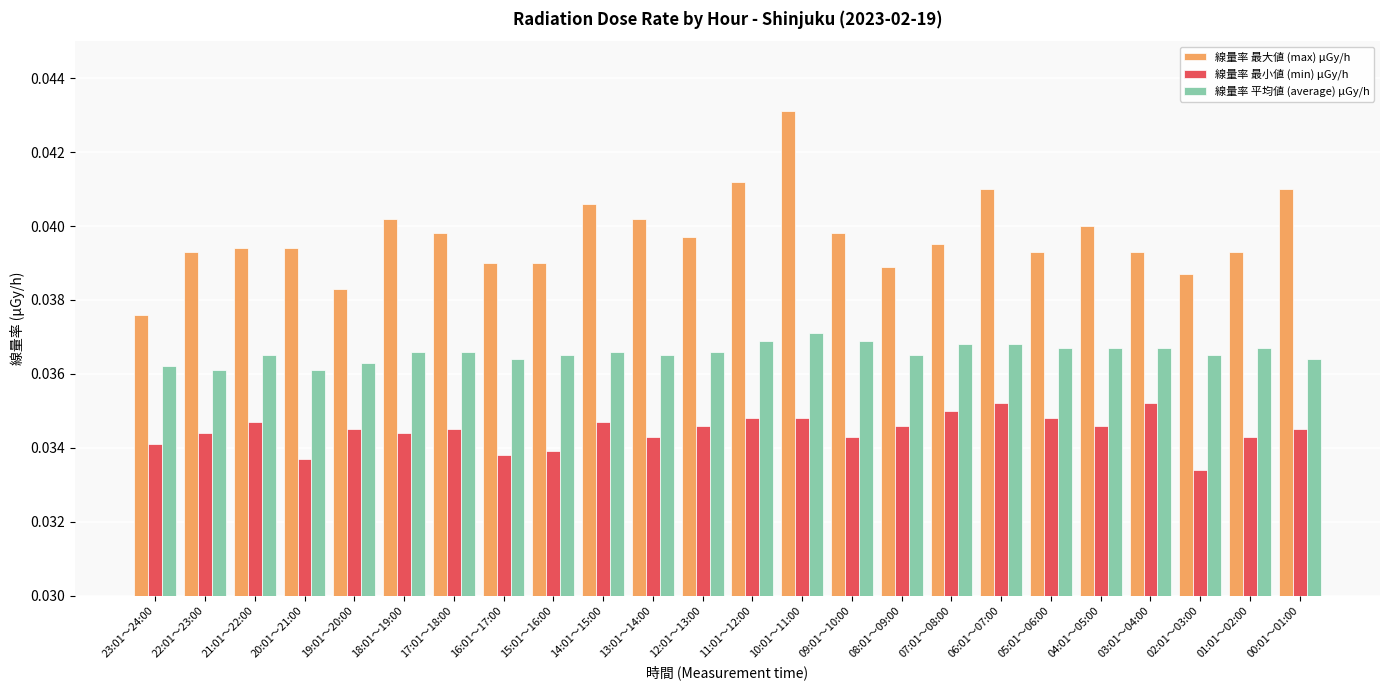

Rank the series at 09:01～10:00 from highest to lowest value.

線量率 最大値 (max) μGy/h, 線量率 平均値 (average) μGy/h, 線量率 最小値 (min) μGy/h